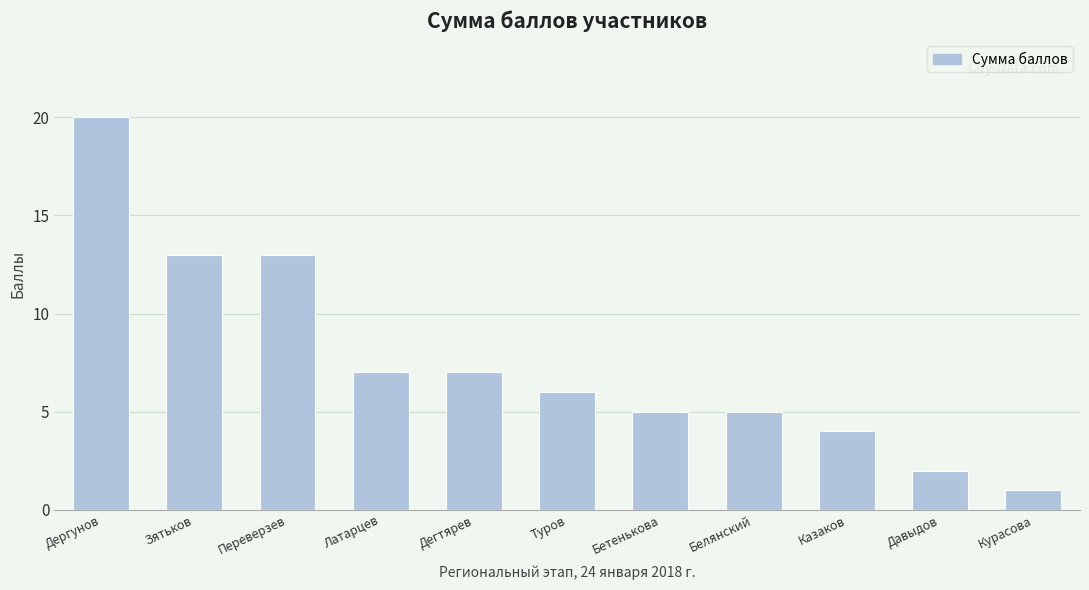

Where does the data first go above 6?

Дергунов